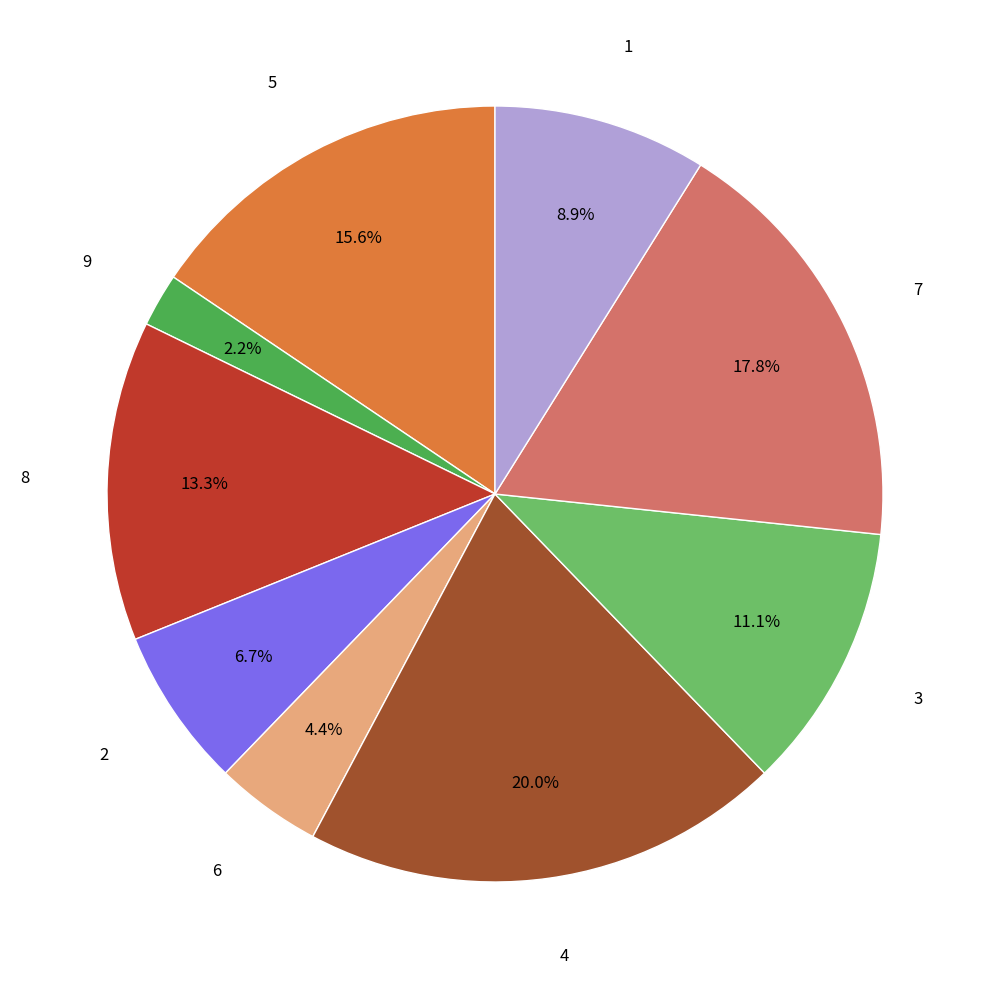

Is there any slice that represents more than half of the pie?

No